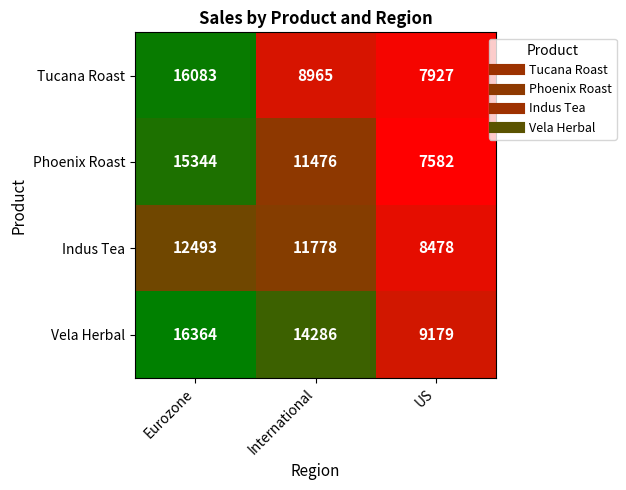

What is the difference between the highest and lowest values at US?

1597